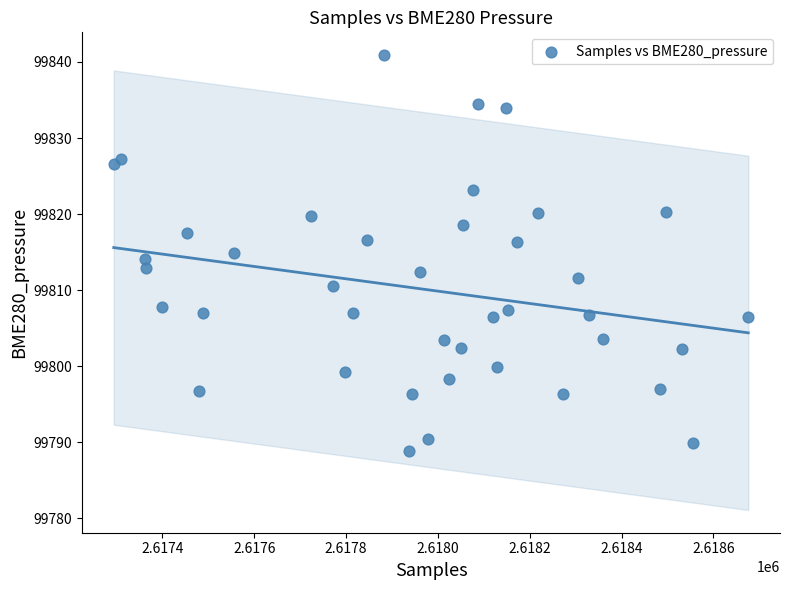

What is the range of Y values (max minus min)?

52.0